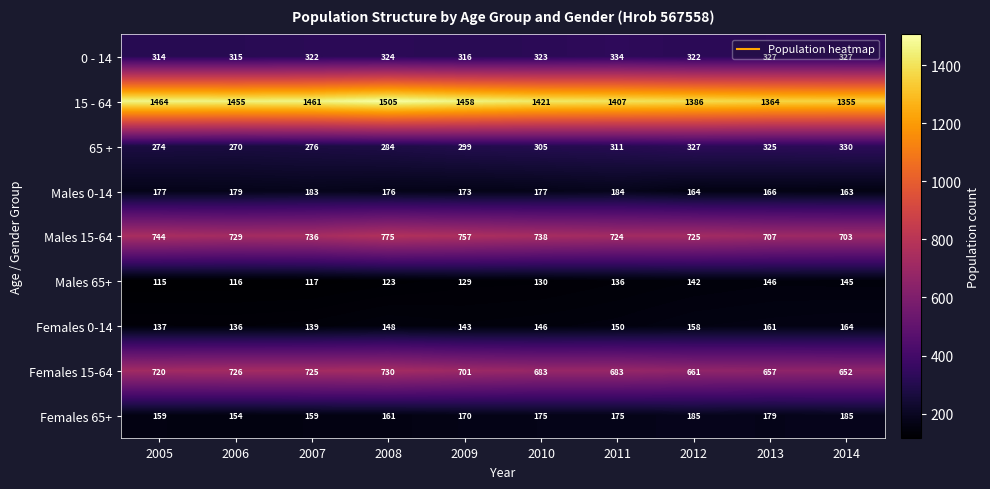

At which label is 15 - 64 closest to 1430?

2010